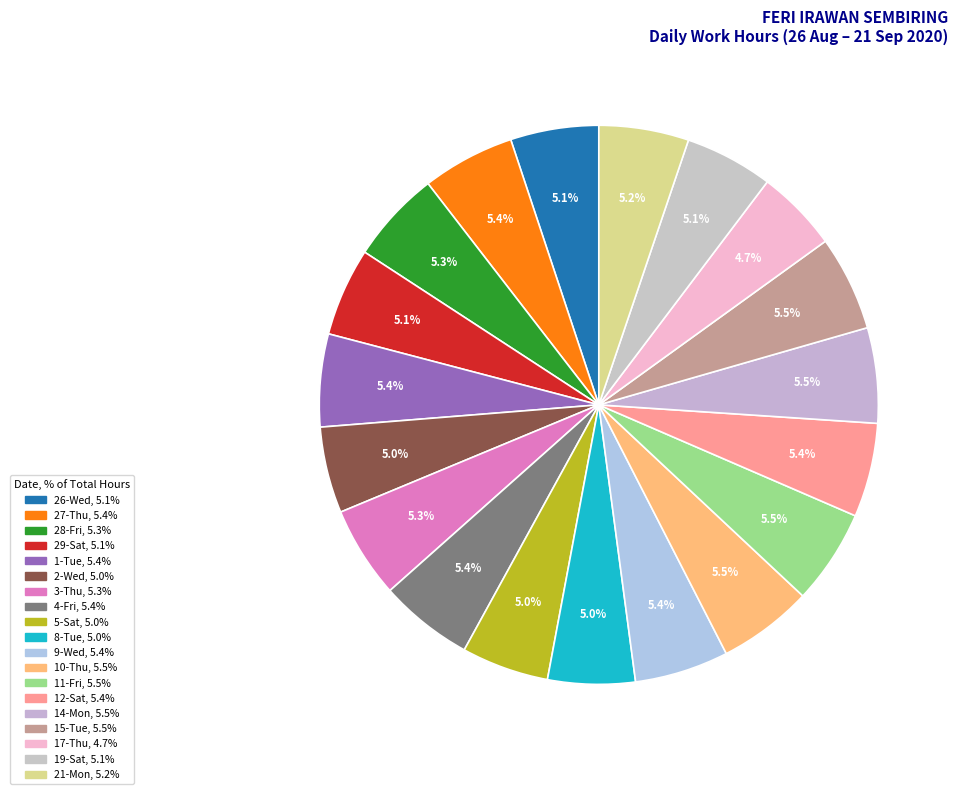

How many slices are in this pie chart?

19